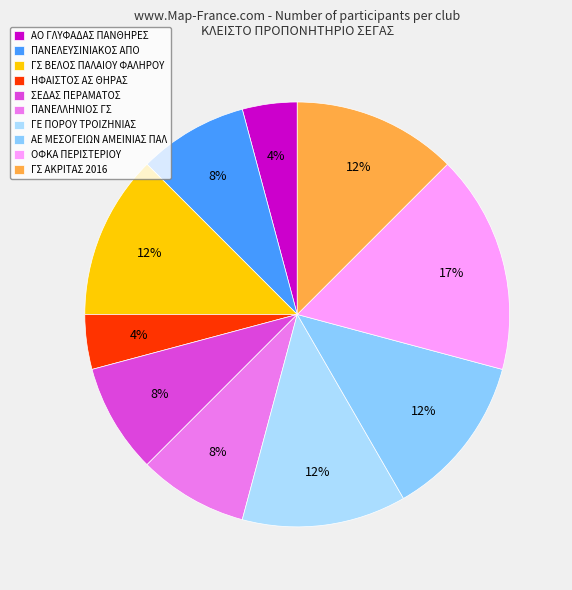

How many segments does this pie chart have?

10